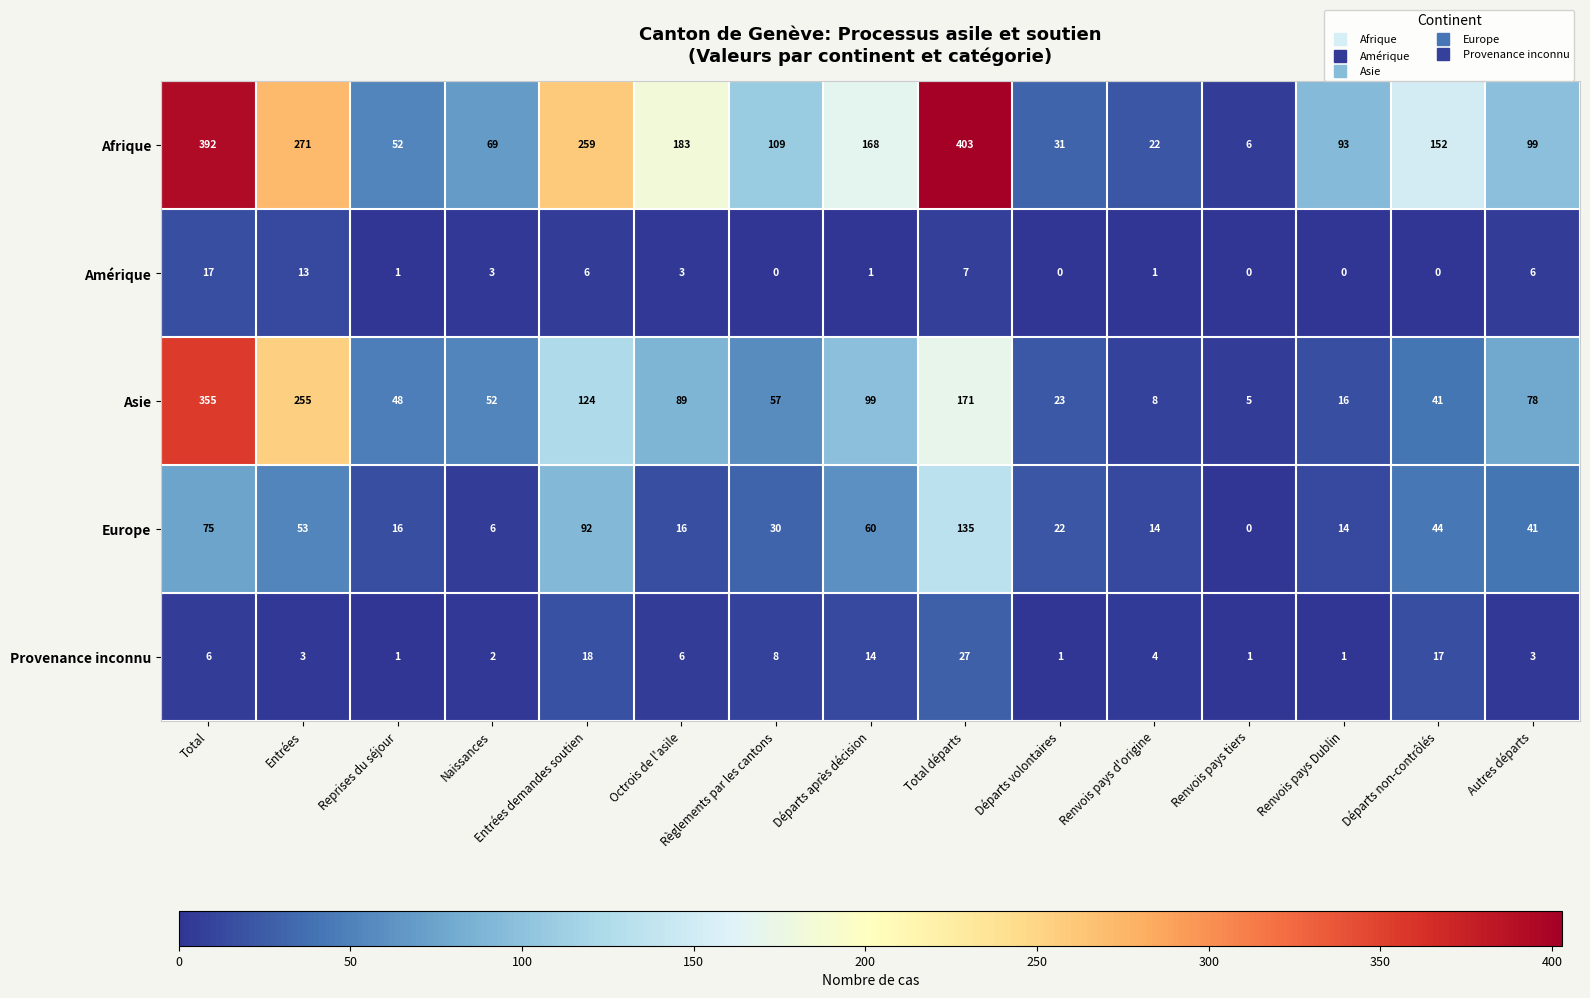

Which series has the largest total across all categories?

Afrique